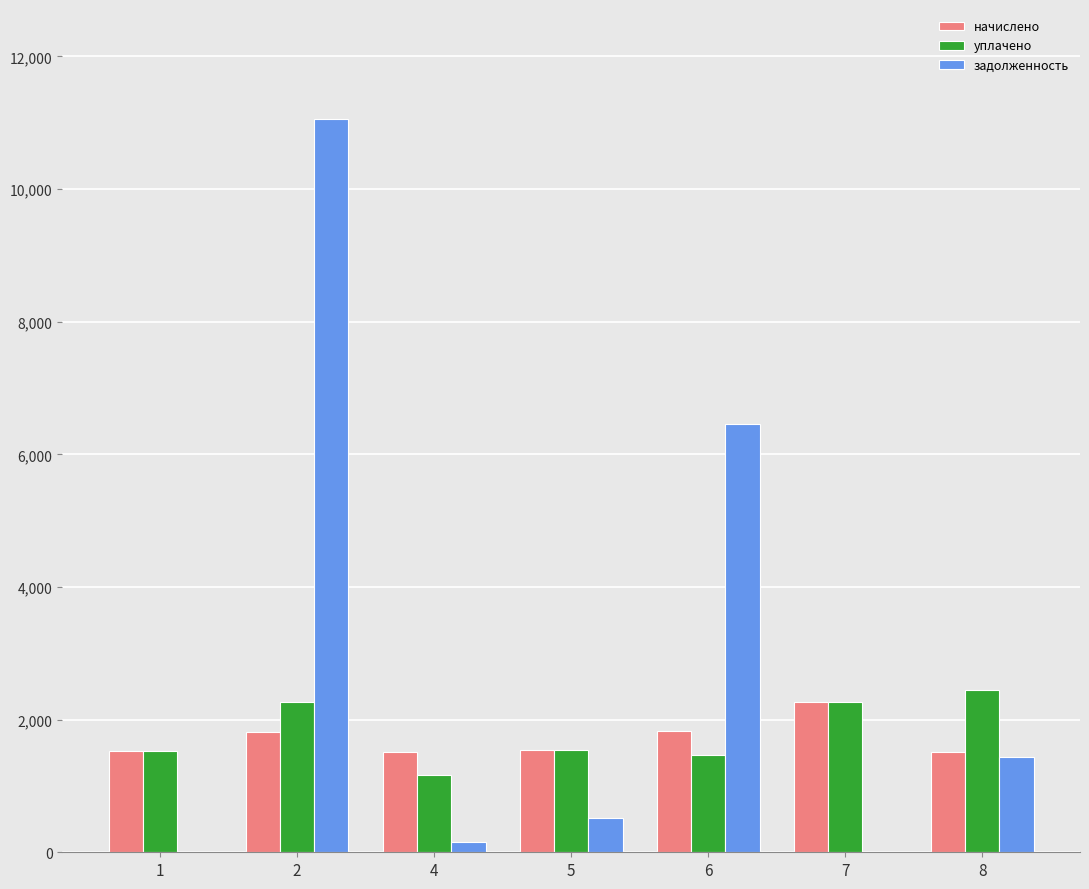

What is the greatest value displayed?

11056.9